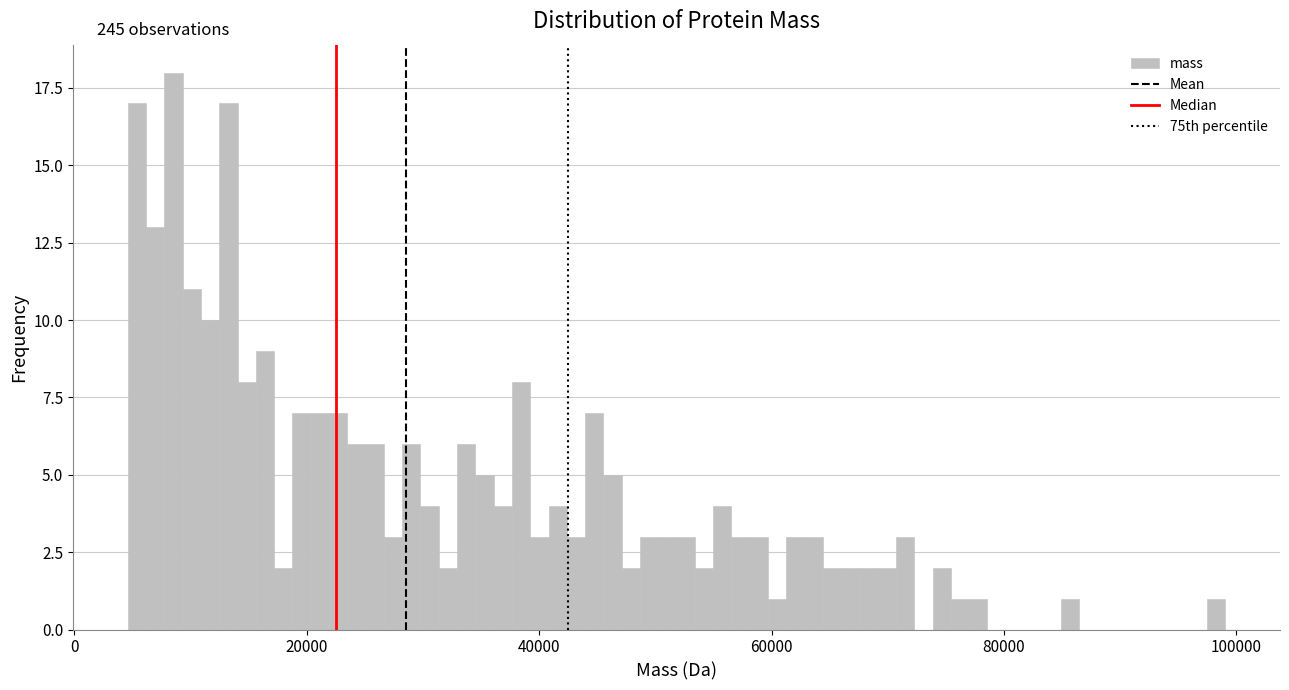

Around what value on the x-axis is the tallest bar? Give the approximate position of its centre, as read against the axis.

8000